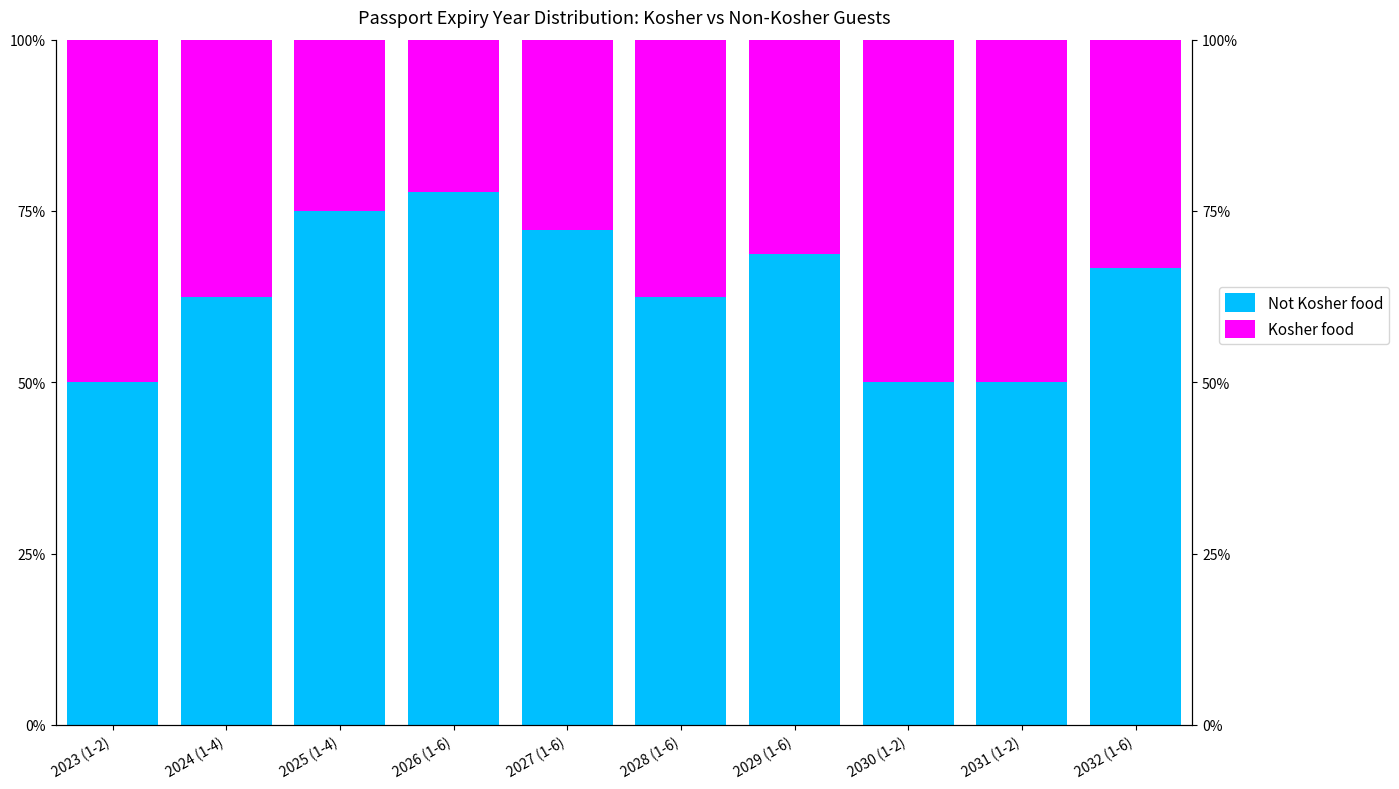

Reading left to right, extract all data points from this chart.

Not Kosher food: 50.0	62.5	75.0	77.8	72.2	62.5	68.8	50.0	50.0	66.7
Kosher food: 50.0	37.5	25.0	22.2	27.8	37.5	31.2	50.0	50.0	33.3